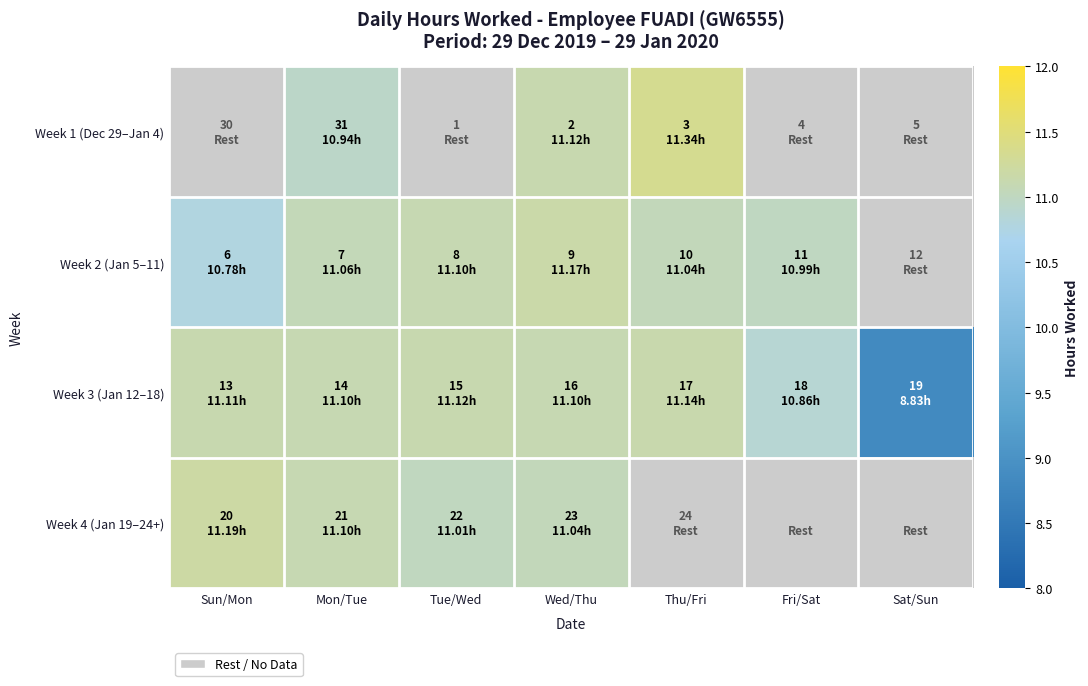

Which series changed the most between Sun/Mon and Tue/Wed?

Week 2 (Jan 5–11)